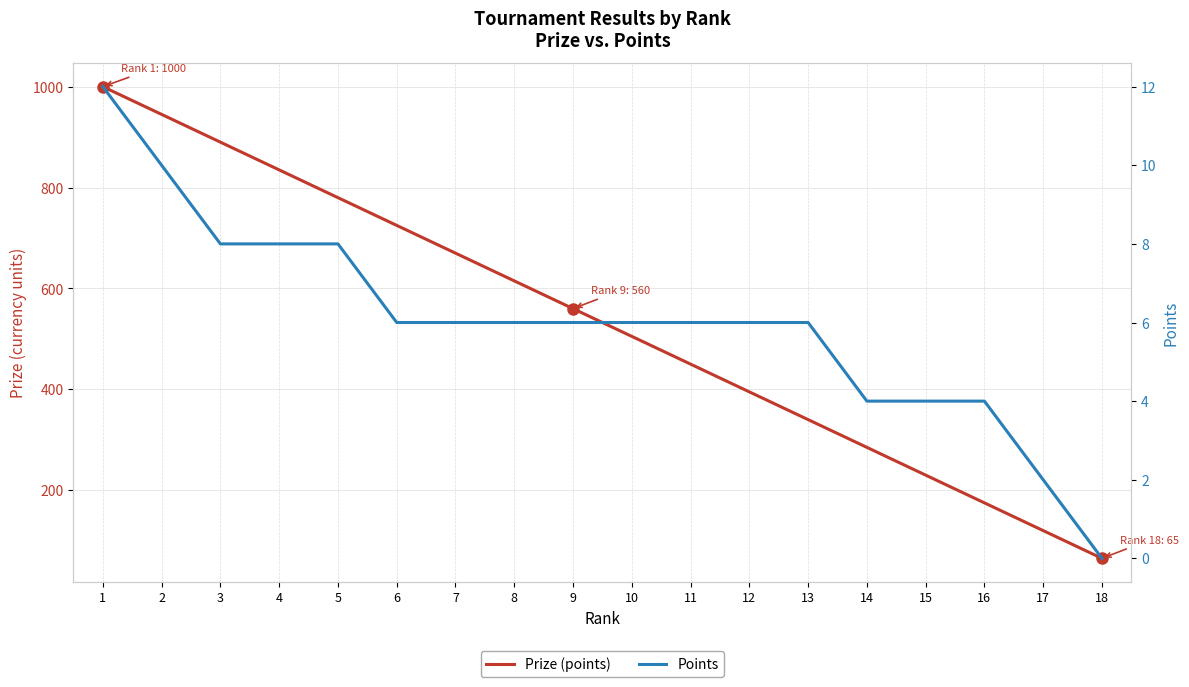

True or false: Prize (points) has a value of 560 at 9.

True